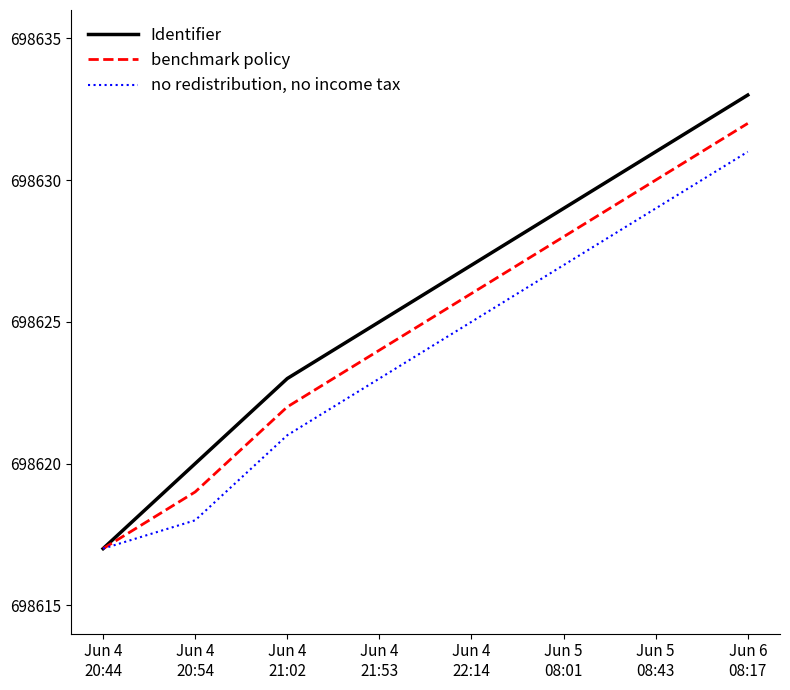

What is the highest value of the no redistribution, no income tax series?

698631